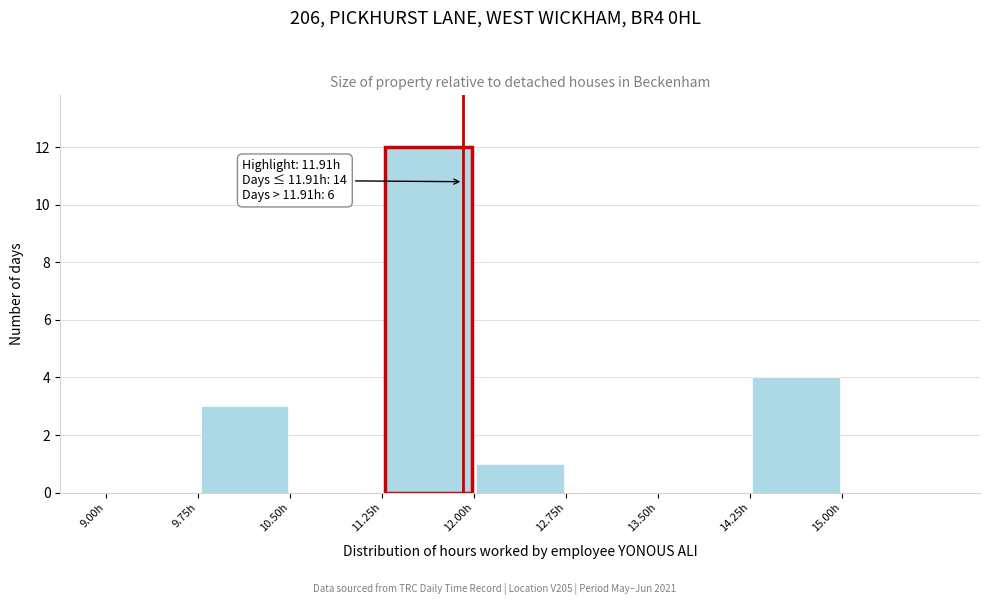

Which range on the x-axis has the tallest bar?

11.25 to 12.00